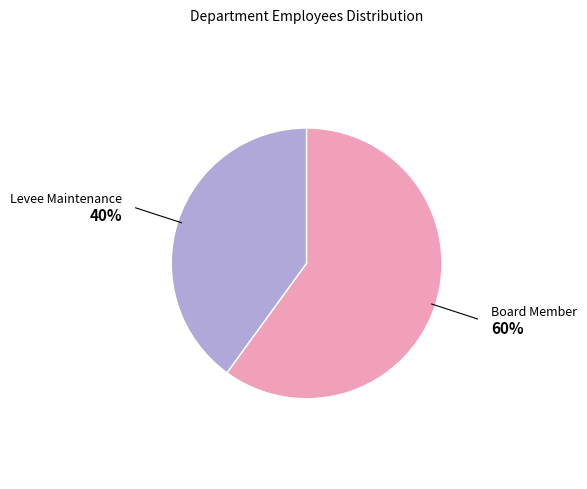

How many slices are in this pie chart?

2